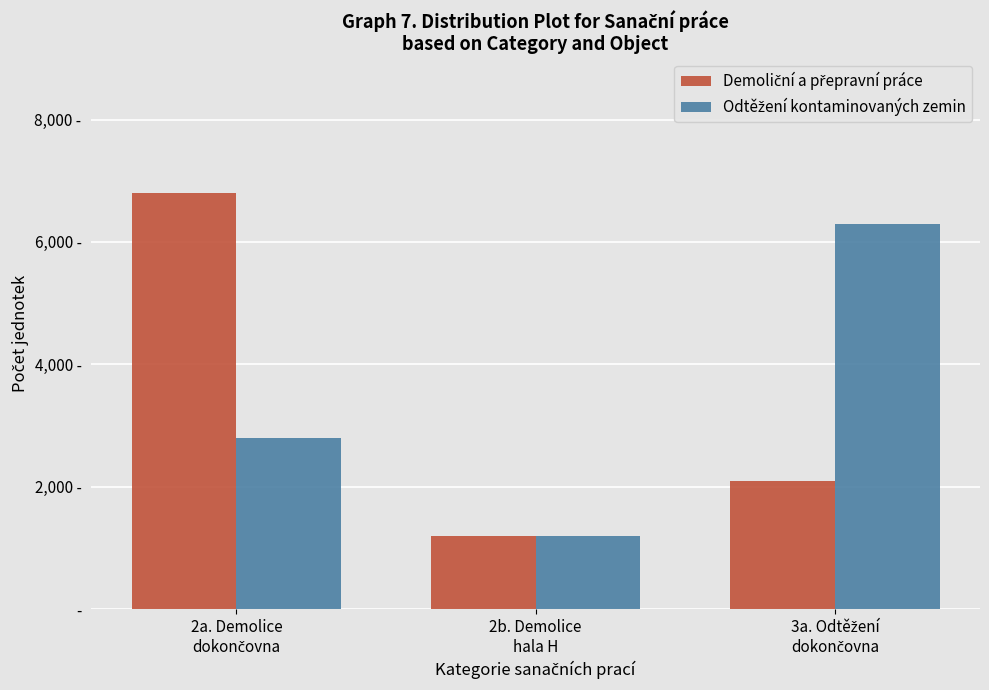

At which category is the sum across all series the highest?

2a. Demolice
dokončovna